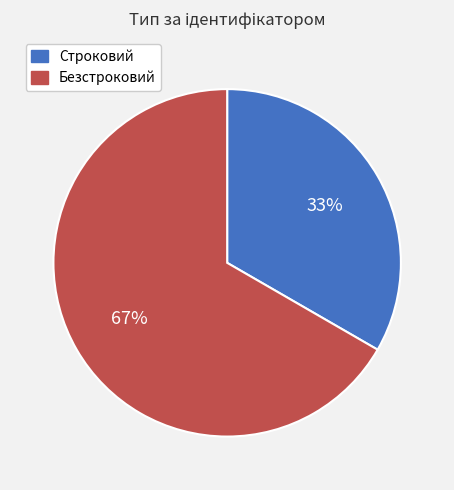

To the nearest percent, what is the average slice percentage?

50%